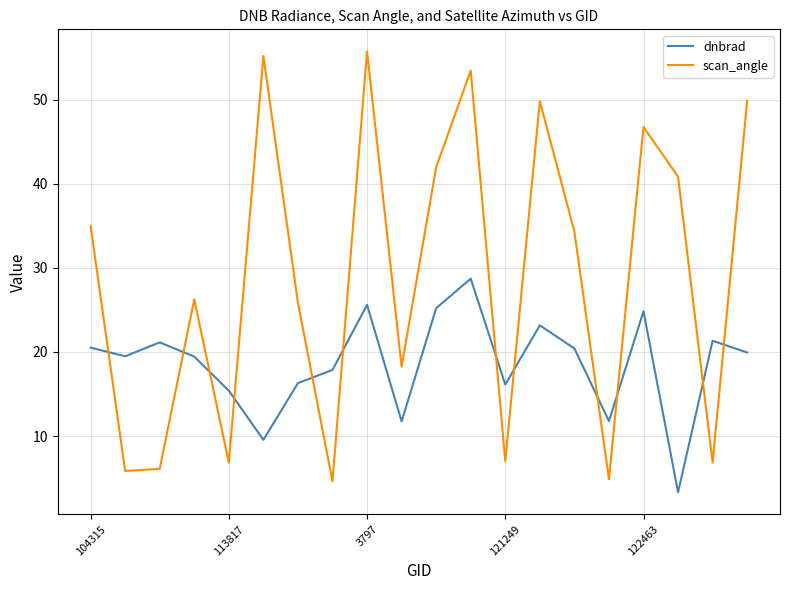

True or false: dnbrad has more than 1 points higher than both neighbors.

True